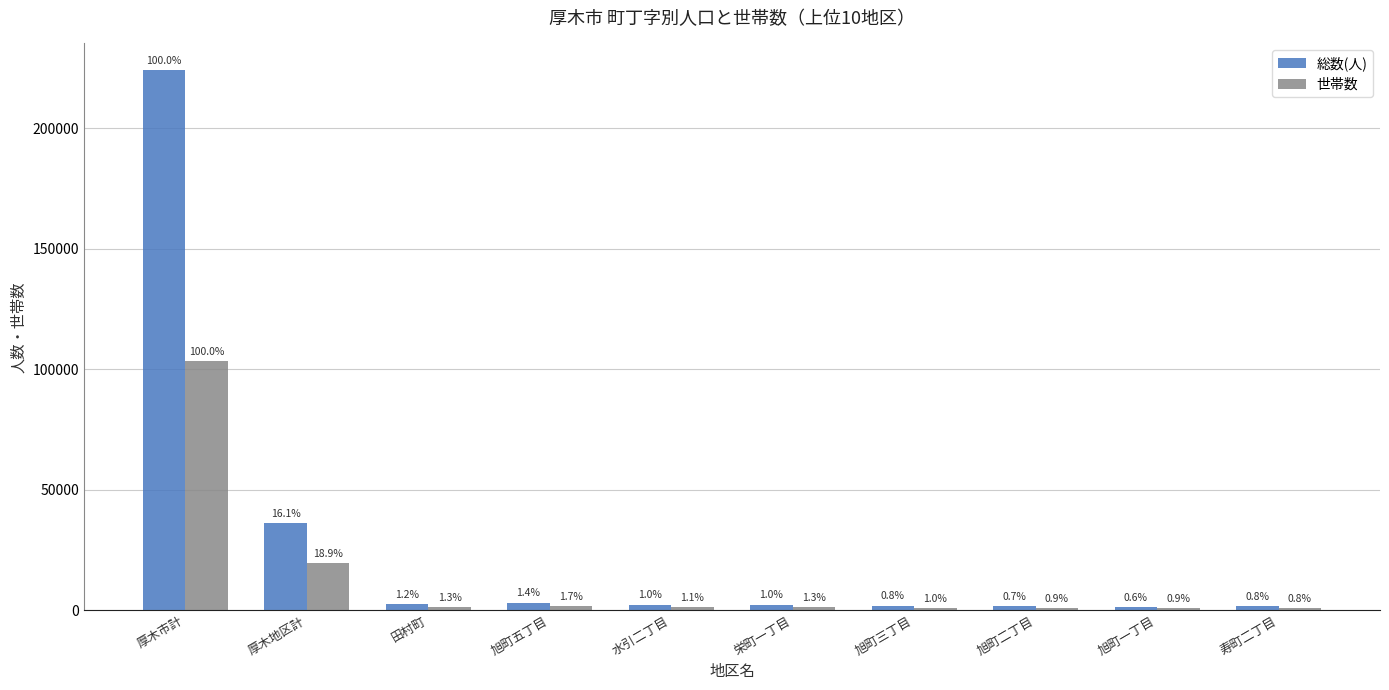

Where is 世帯数 nearest to the value 52077?

厚木地区計